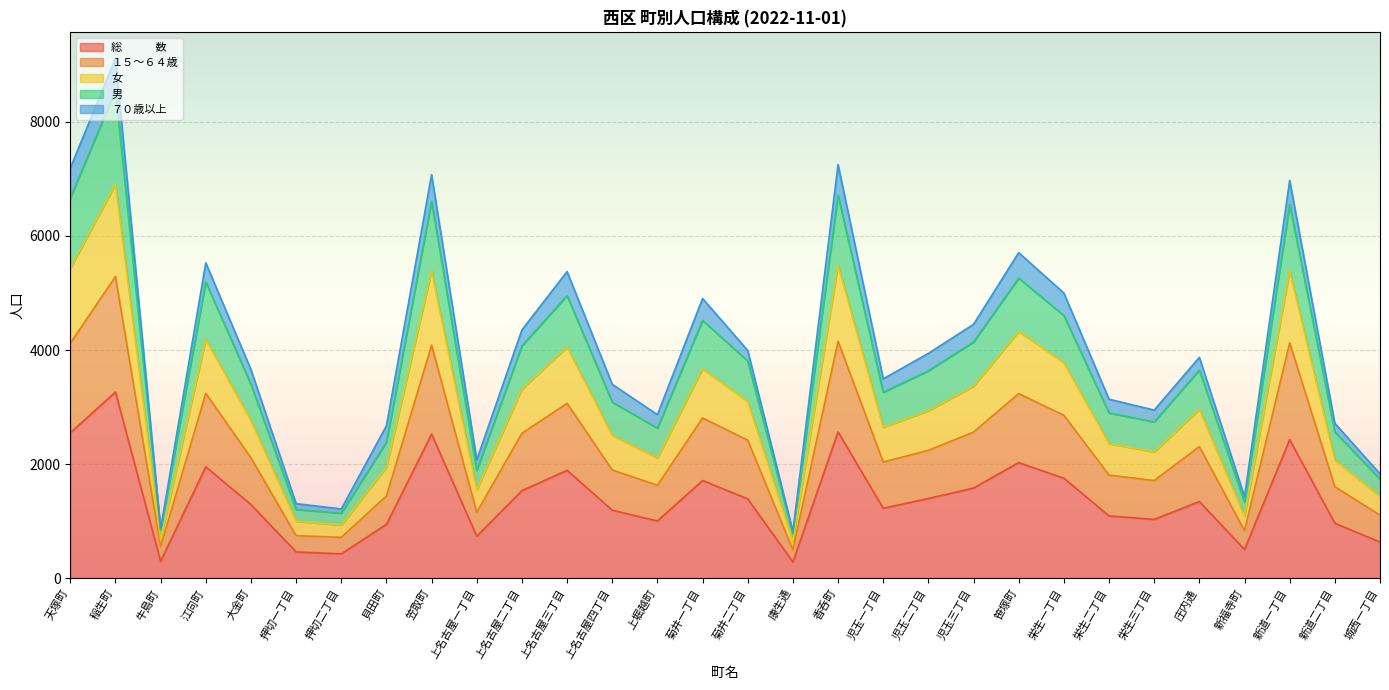

At which category is the sum across all series the highest?

稲生町